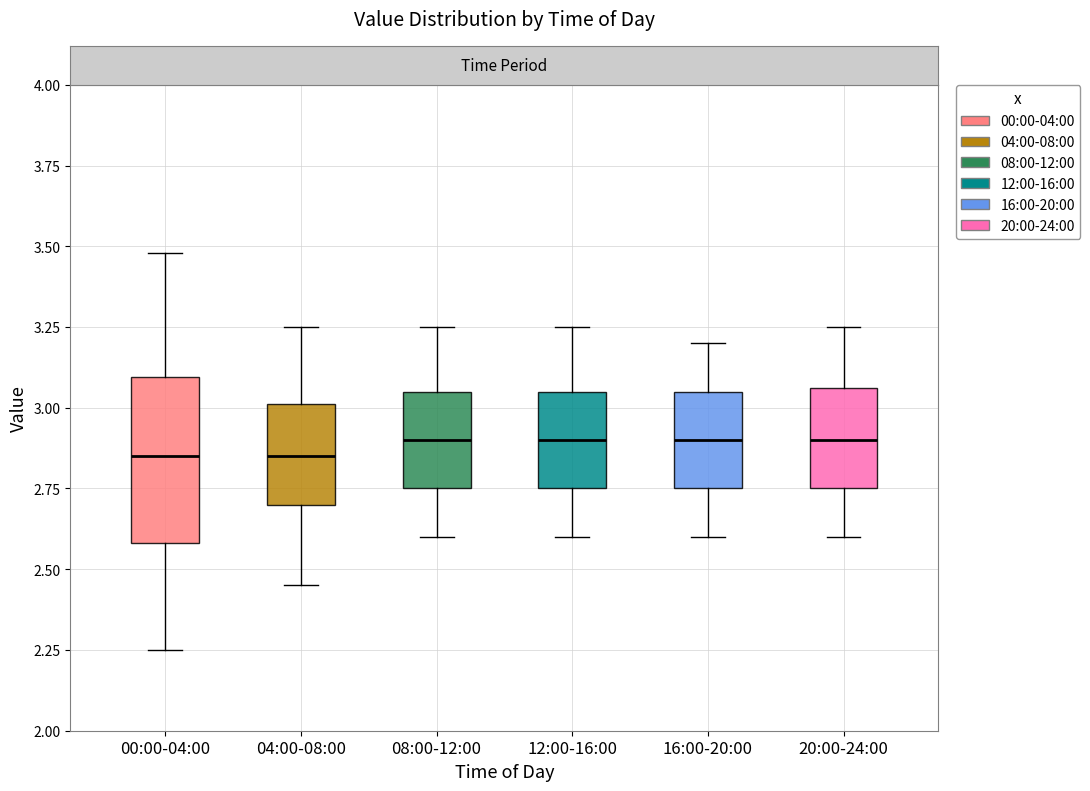

Comparing the boxes themselves (not the whiskers), which one is the tallest?

00:00-04:00